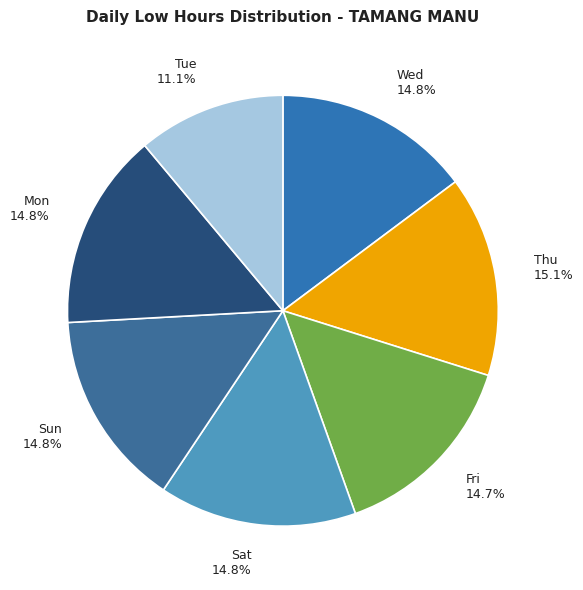

What is the ratio of the value at Fri 14.7% to the value at Thu 15.1%?

1.0